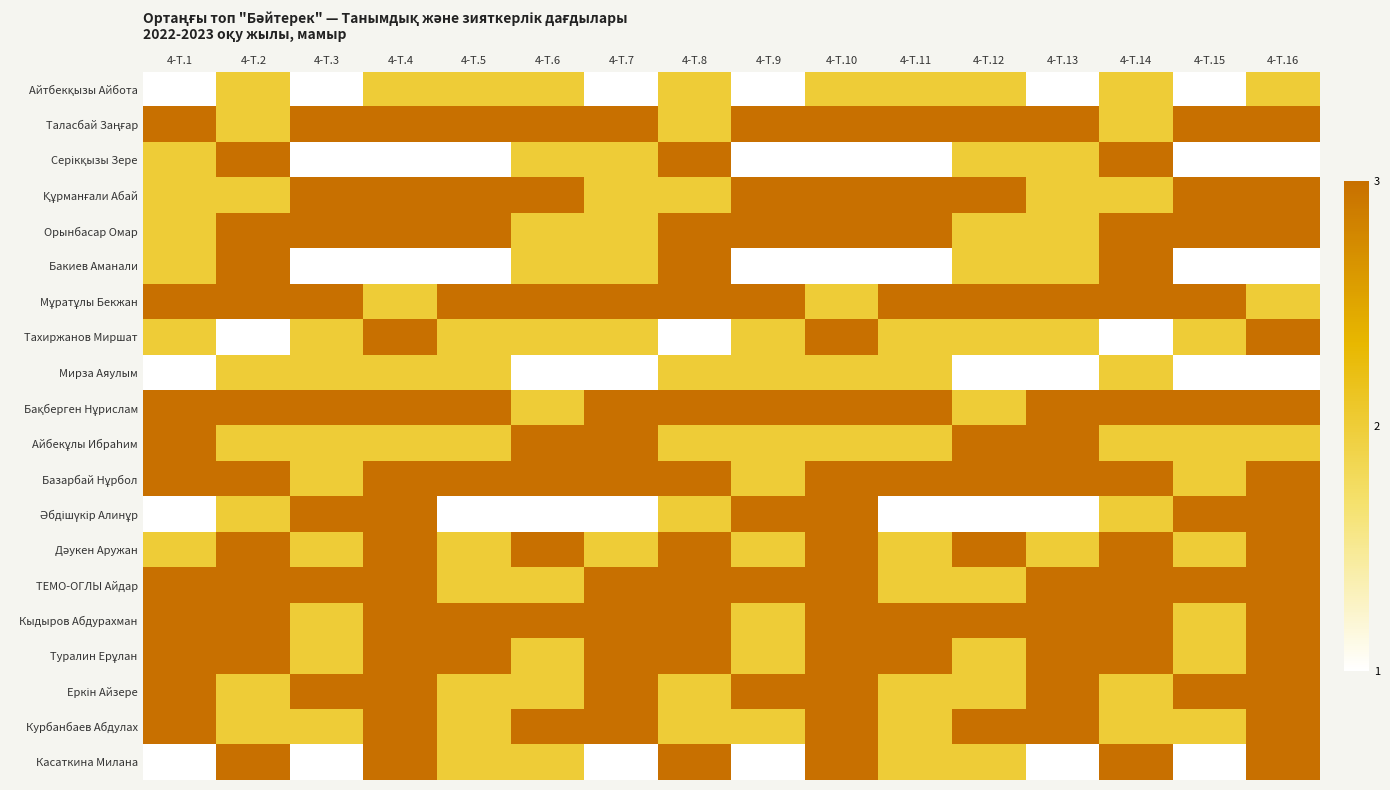

Which label corresponds to the smallest value in the chart?

4-Т.1